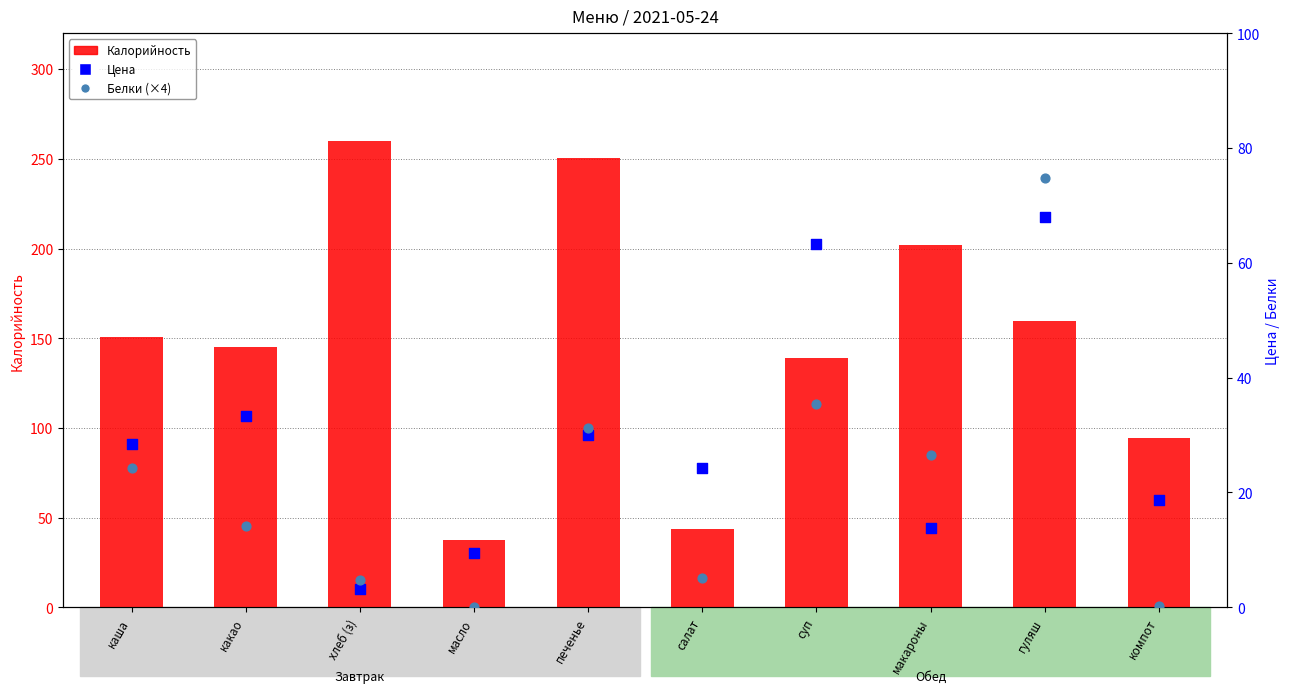

Which series contains the lowest Y value?

Белки (×4)